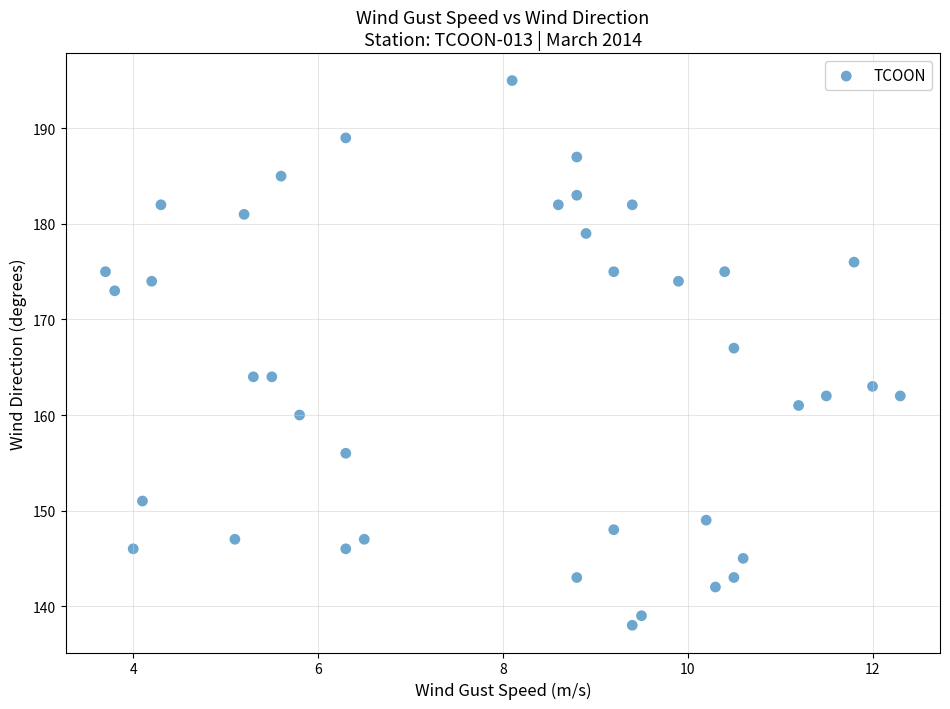

What is the range of Y values (max minus min)?

57